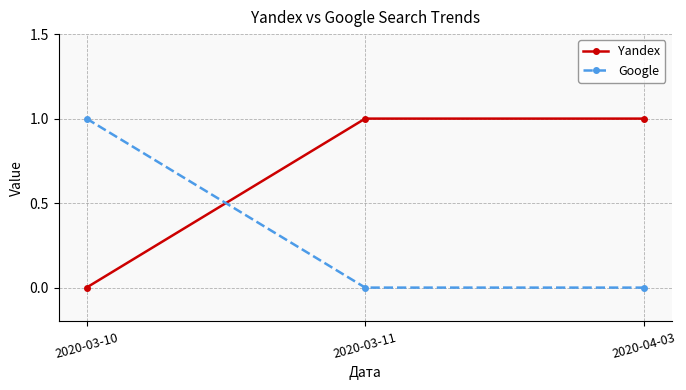

What is the difference between the maximum and second lowest values in the Google series?

1